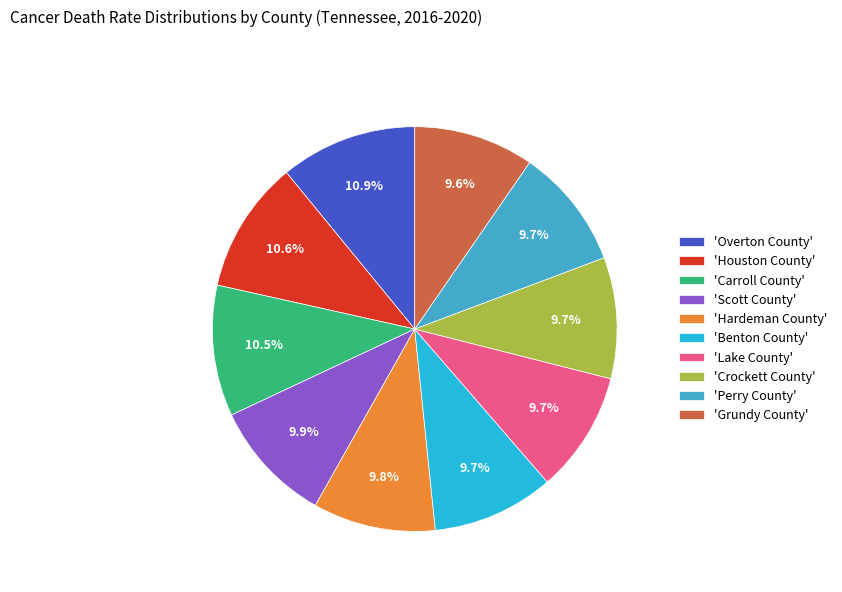

Which has a higher value, 'Houston County' or 'Lake County'?

'Houston County'